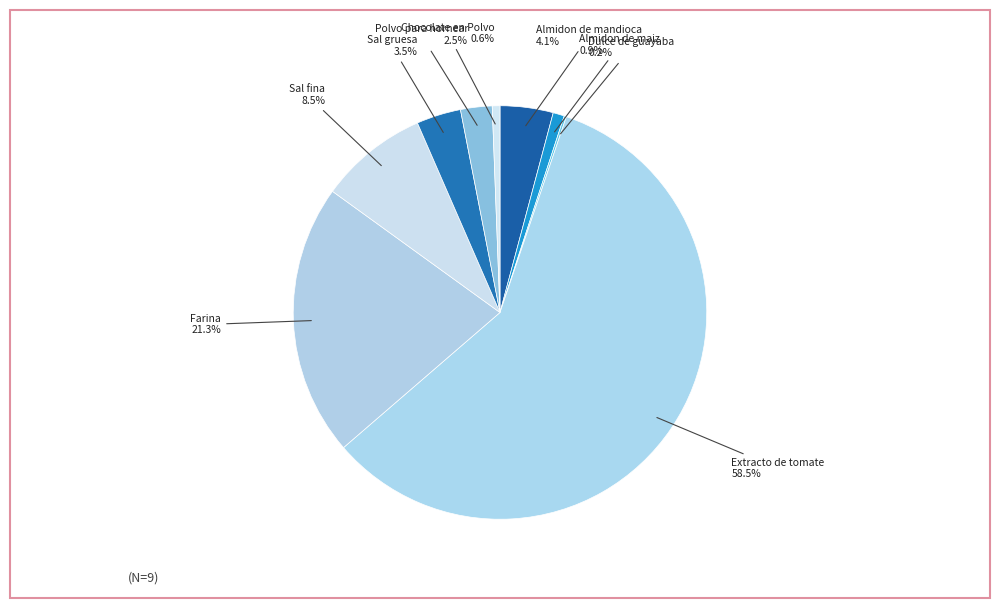

Which category has the biggest portion of the pie?

Extracto de tomate